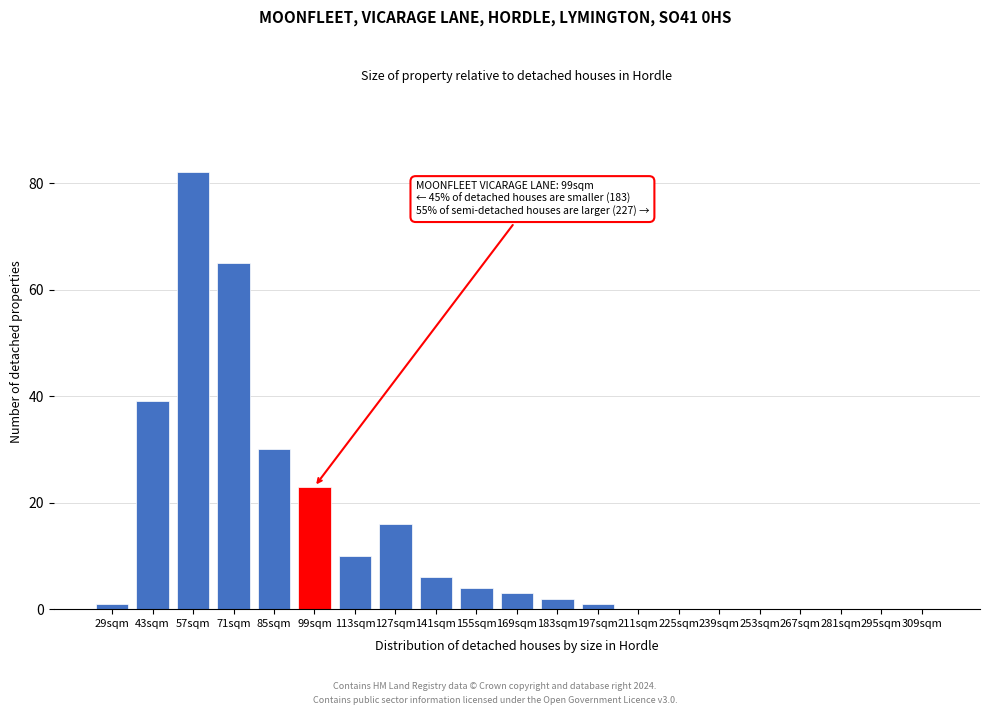

Reading right to left, transcribe all the data shown in this chart.

309sqm=0	295sqm=0	281sqm=0	267sqm=0	253sqm=0	239sqm=0	225sqm=0	211sqm=0	197sqm=1	183sqm=2	169sqm=3	155sqm=4	141sqm=6	127sqm=16	113sqm=10	99sqm=23	85sqm=30	71sqm=65	57sqm=82	43sqm=39	29sqm=1